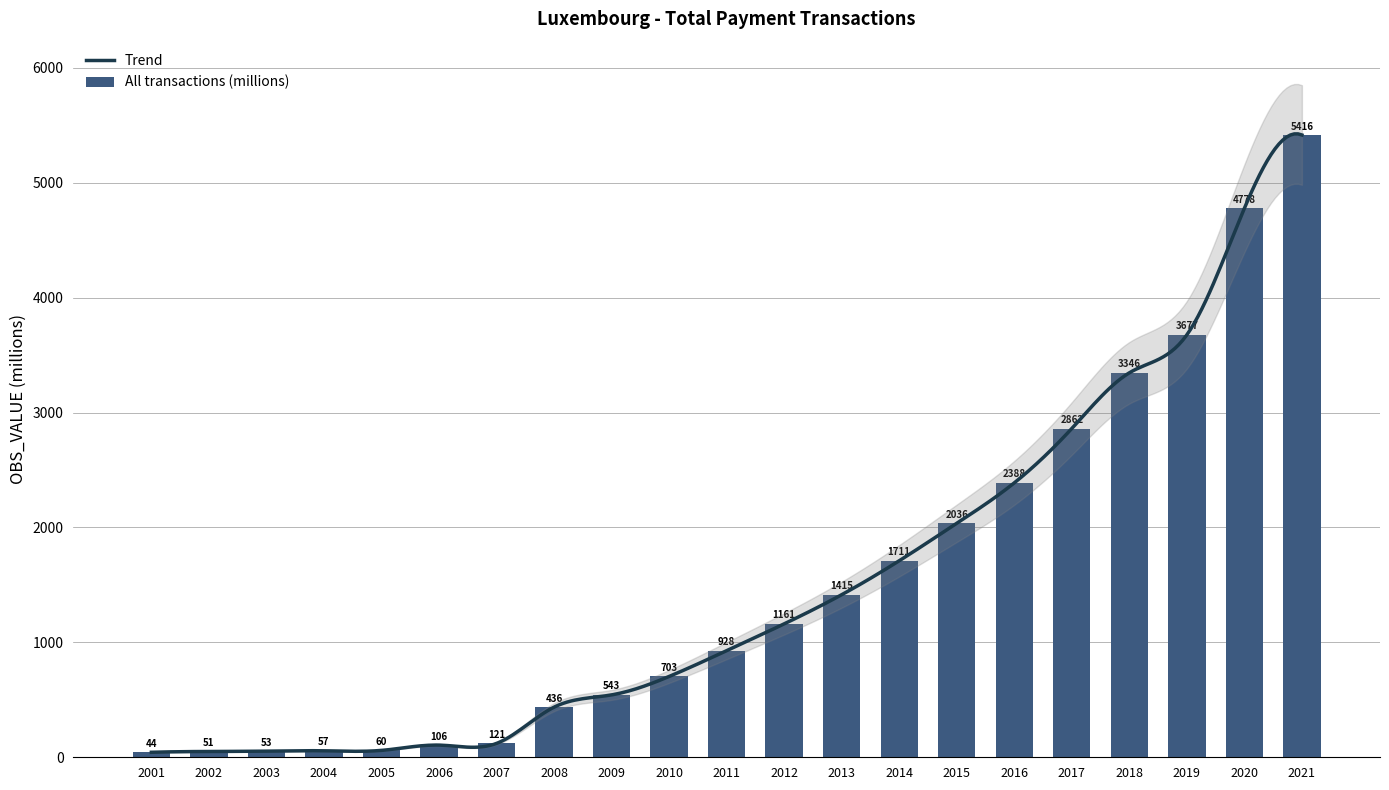

Reading right to left, extract all data points from this chart.

2021=5416.2	2020=4778.0	2019=3676.9	2018=3346.4	2017=2861.6	2016=2388.4	2015=2036.5	2014=1710.5	2013=1415.1	2012=1161.2	2011=927.8	2010=703.5	2009=543.0	2008=436.2	2007=120.7	2006=106.0	2005=59.9	2004=56.5	2003=53.3	2002=50.6	2001=43.5